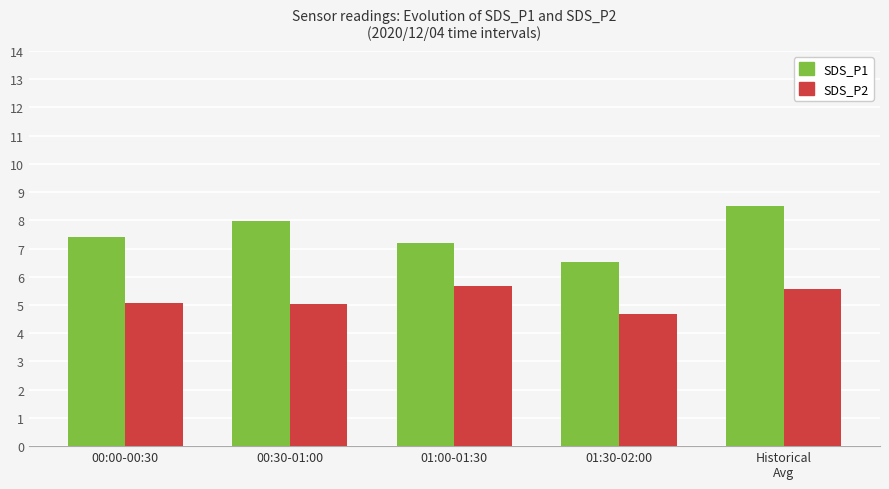

List the series in order of their overall mean, lowest first.

SDS_P2, SDS_P1